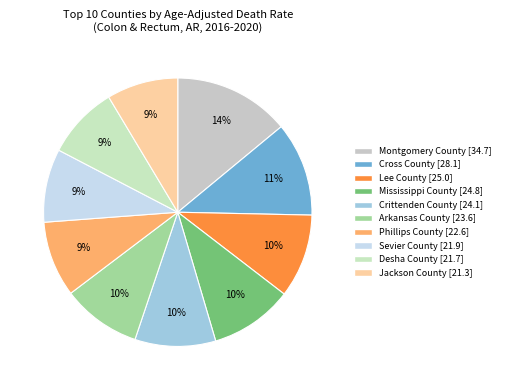

Which category has the smallest portion of the pie?

Jackson County [21.3]